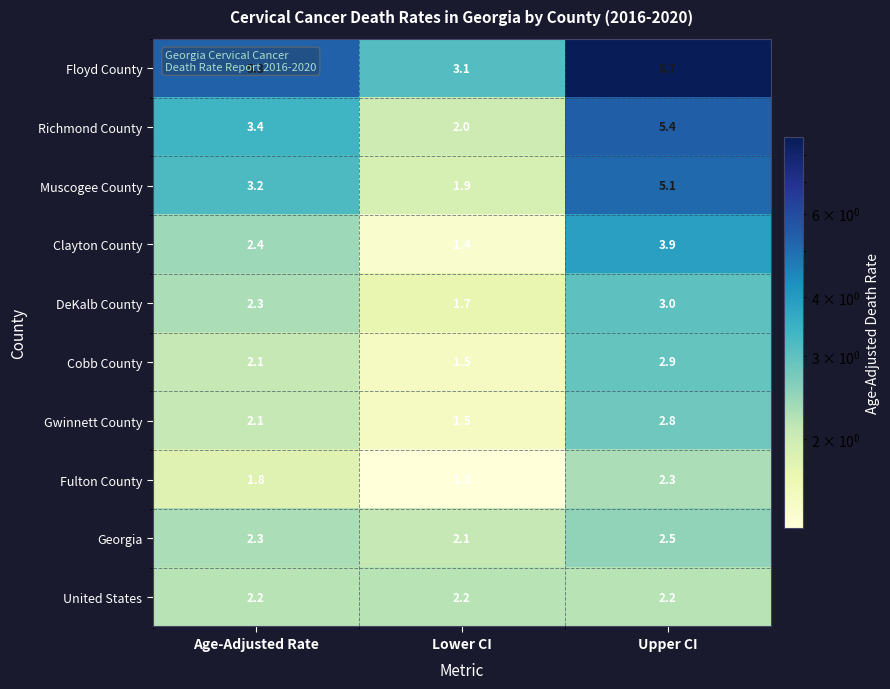

How many distinct data groups are displayed?

10